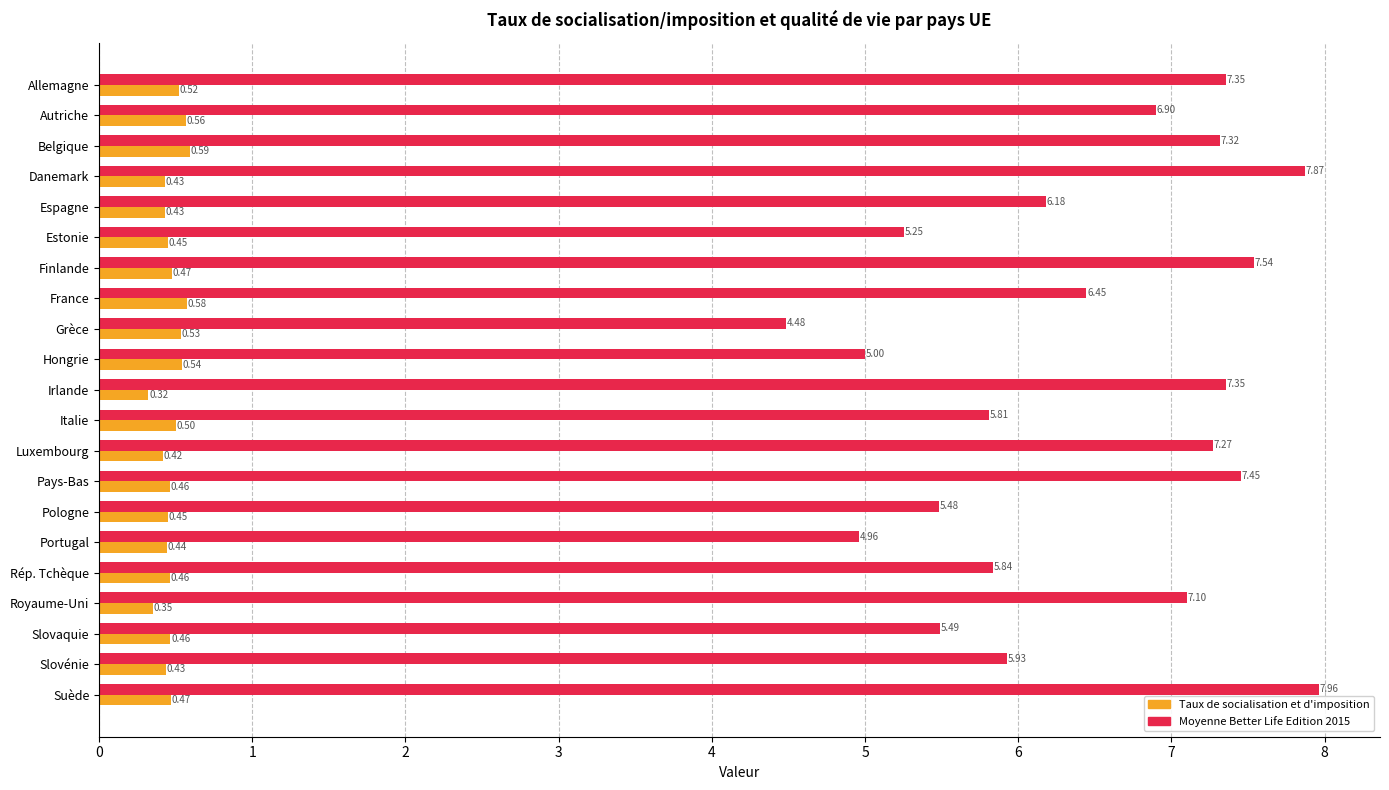

What is the maximum value shown in the chart?

8.0